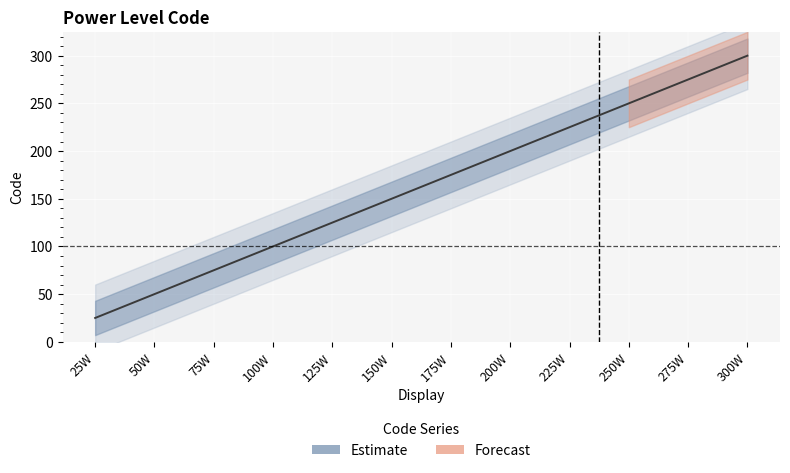

The chart shows a value of 317 at 200W. True or false?

False